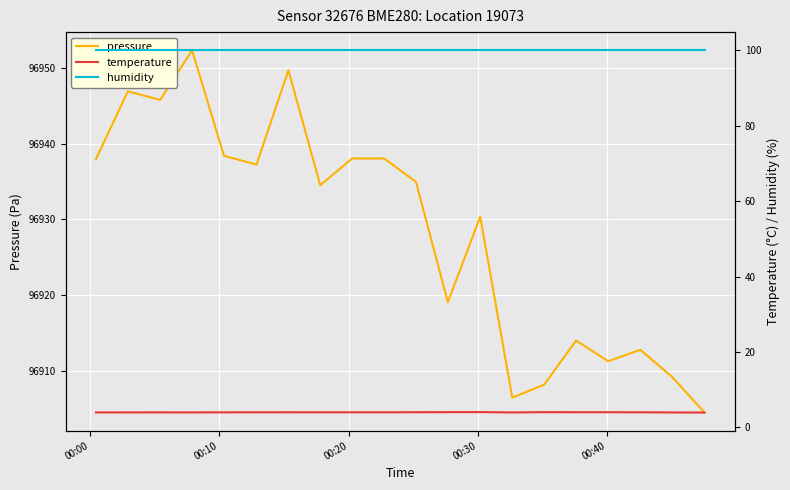

What is the value of the temperature point at the 13th from the left?

4.1